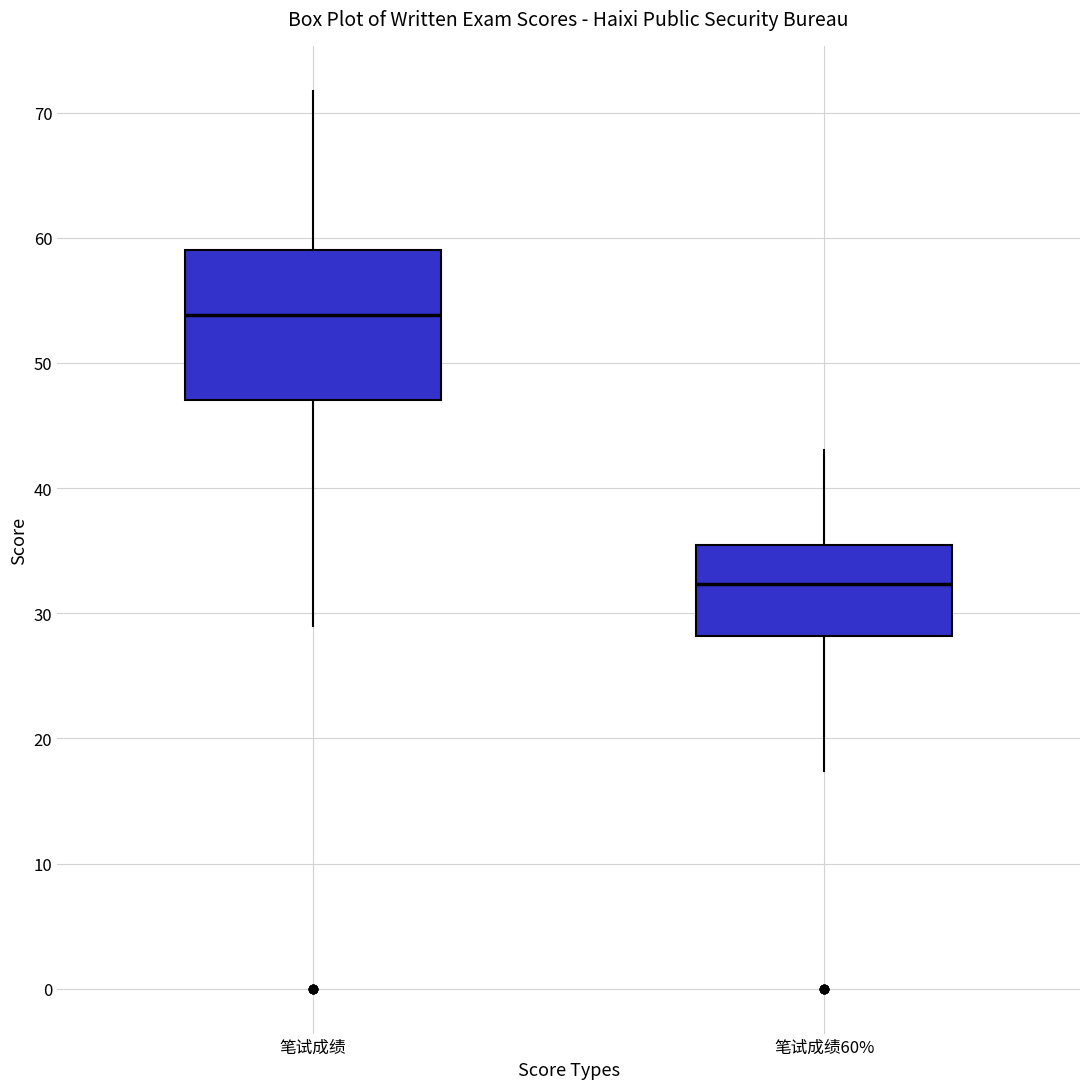

Reading left to right, read every box against the y-axis: the position of its median line, the range the box covers, and the ends of its whiskers. The values are not printed on the chart, so give them approximately, as read against the axis.

笔试成绩: median 54, box 47 to 59, whiskers 29 to 72
笔试成绩60%: median 32, box 28 to 35, whiskers 17 to 43